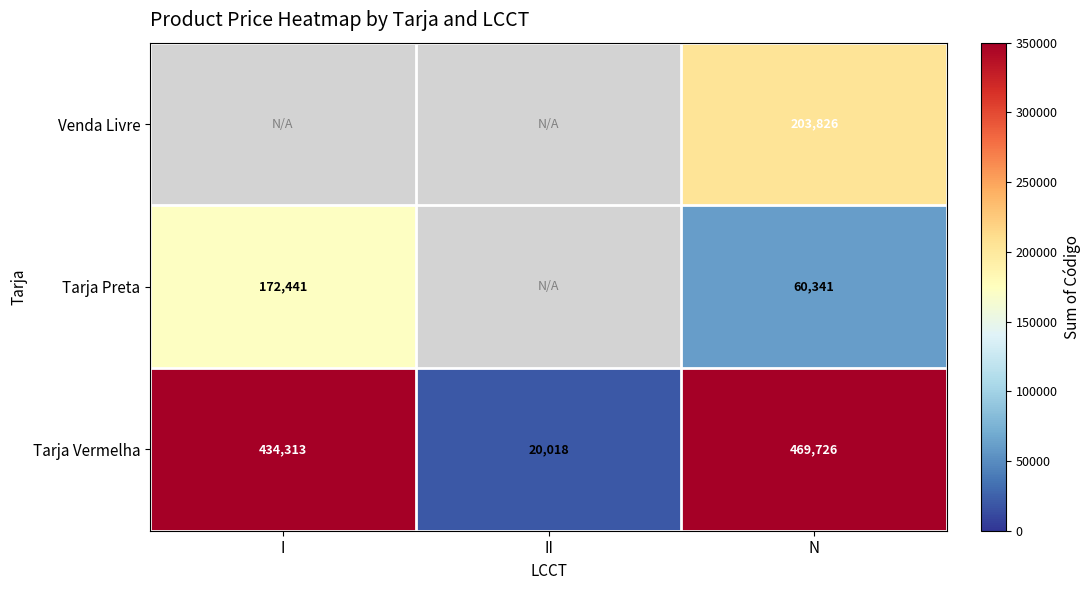

What is the maximum value shown in the chart?

469726.0